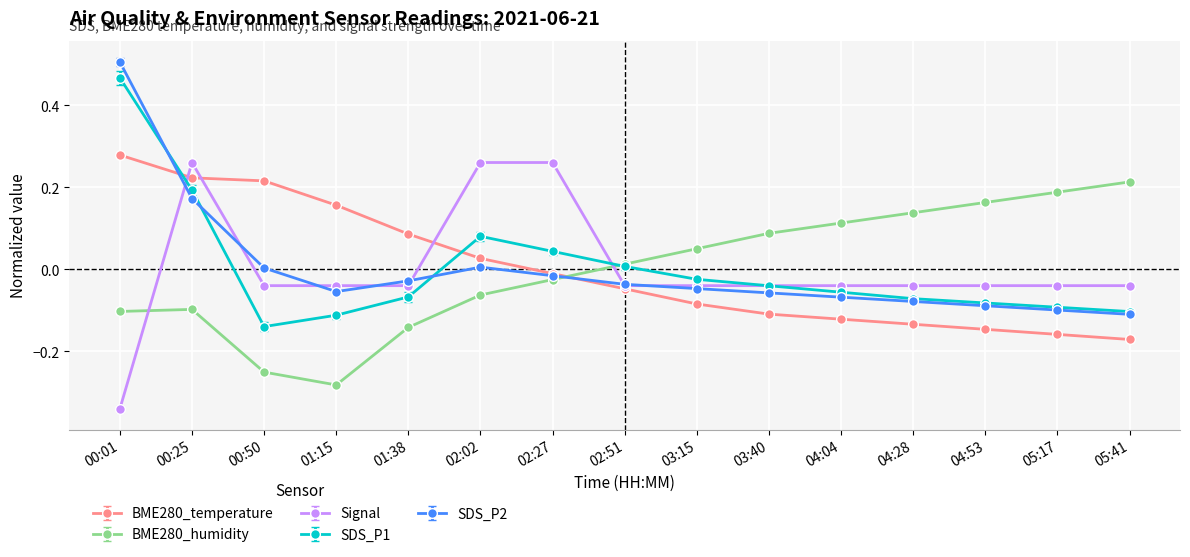

Is this an area chart (filled region under the line)?

No